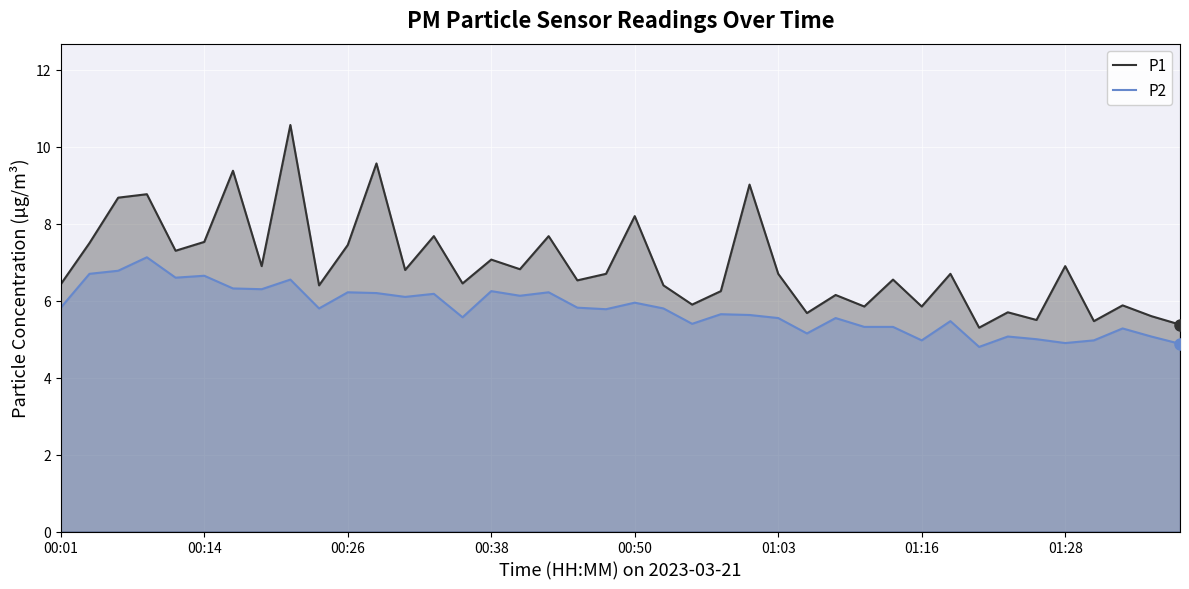

Which series has the largest total across all categories?

P1